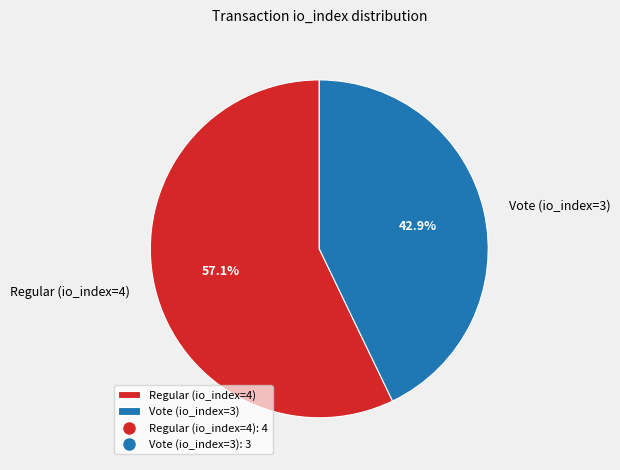

Which slice is the smallest?

Vote (io_index=3)